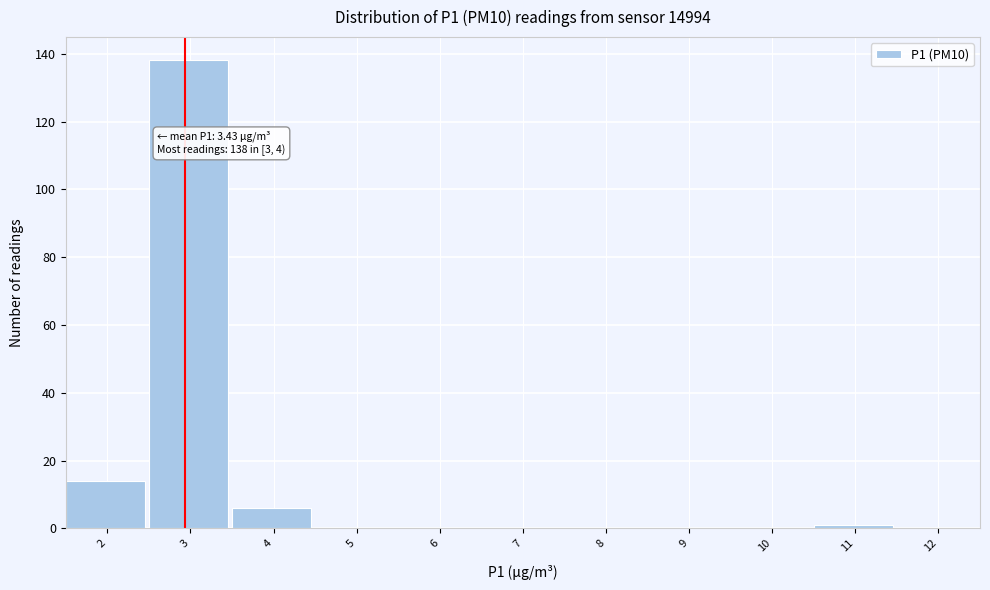

Reading left to right, extract all data points from this chart.

2=14	3=138	4=6	5=0	6=0	7=0	8=0	9=0	10=0	11=1	12=0